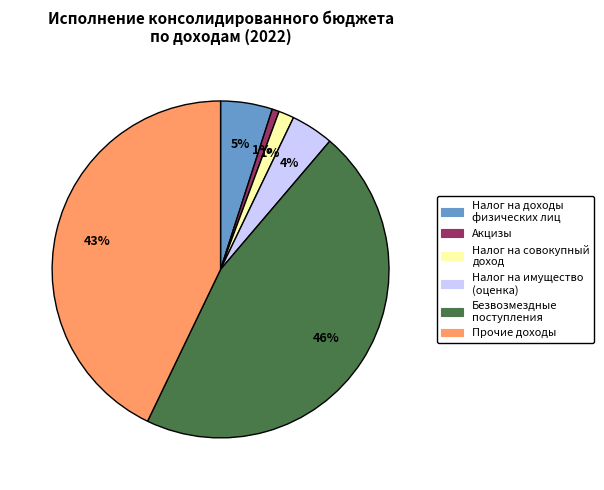

Does any single category account for the majority?

No